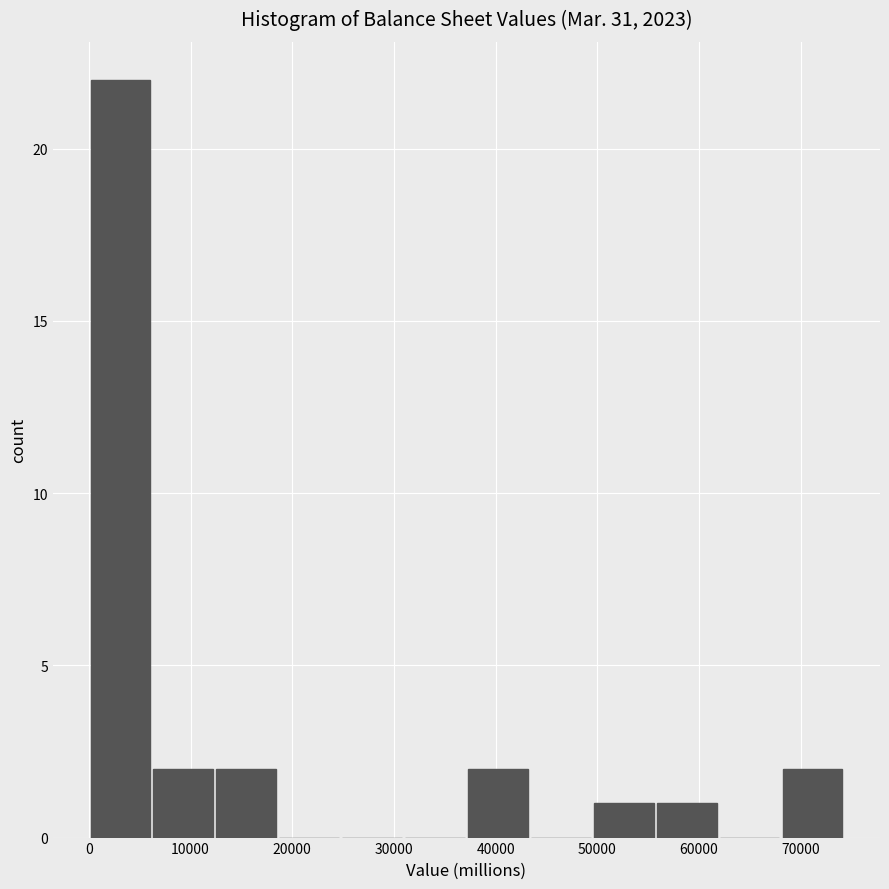

Over which range of the x-axis is the bar tallest?

0 to 6000